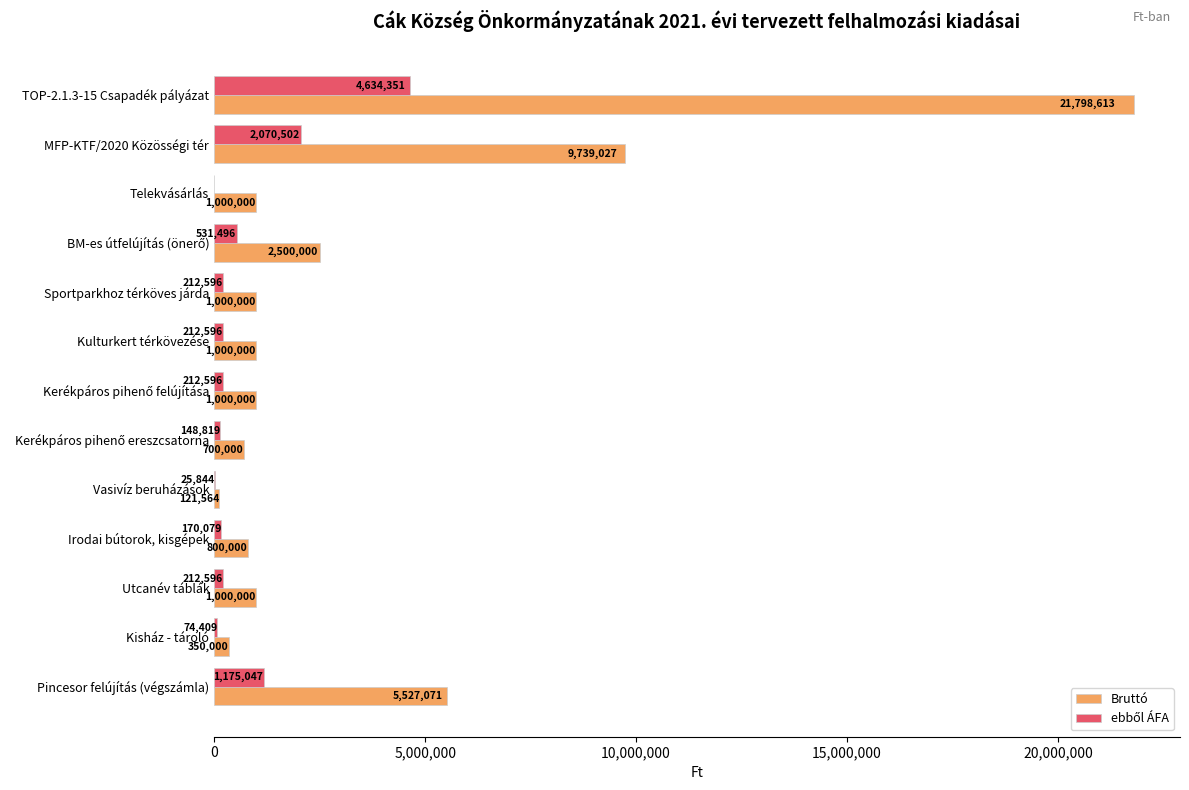

How many series are shown in this chart?

2